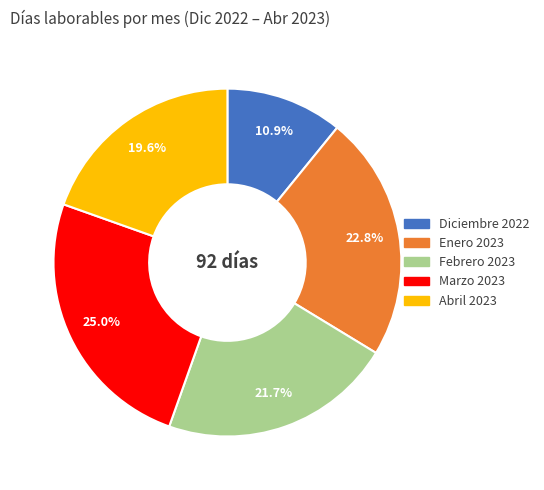

Between Febrero 2023 and Marzo 2023, which is larger?

Marzo 2023